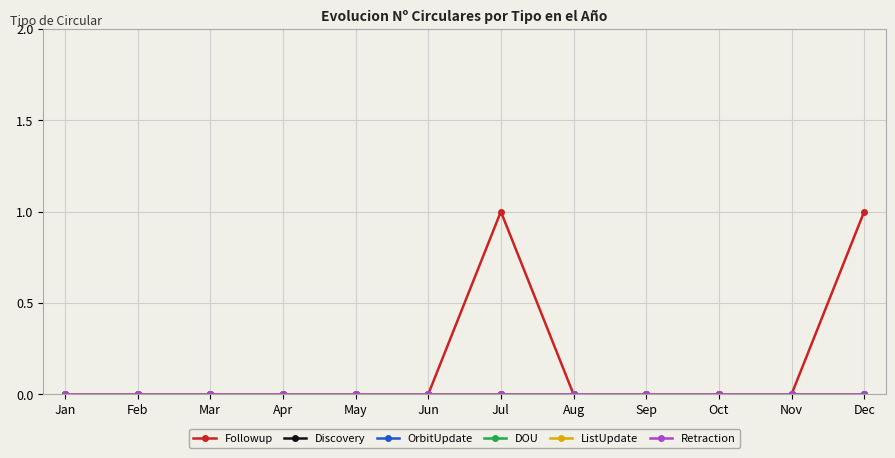

What is the sum of all Followup values?

2